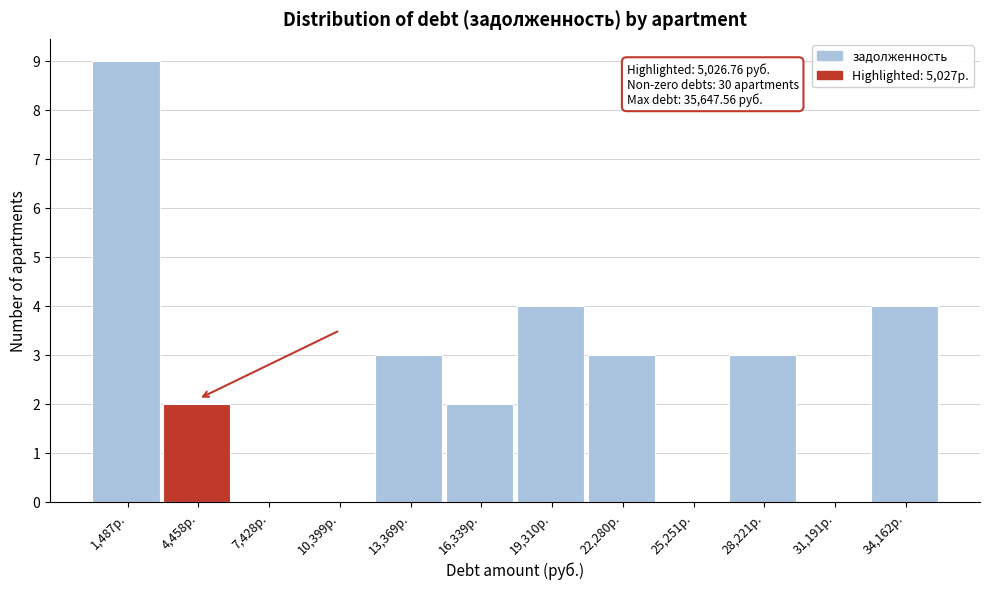

Which range on the x-axis has the tallest bar?

0 to 3000